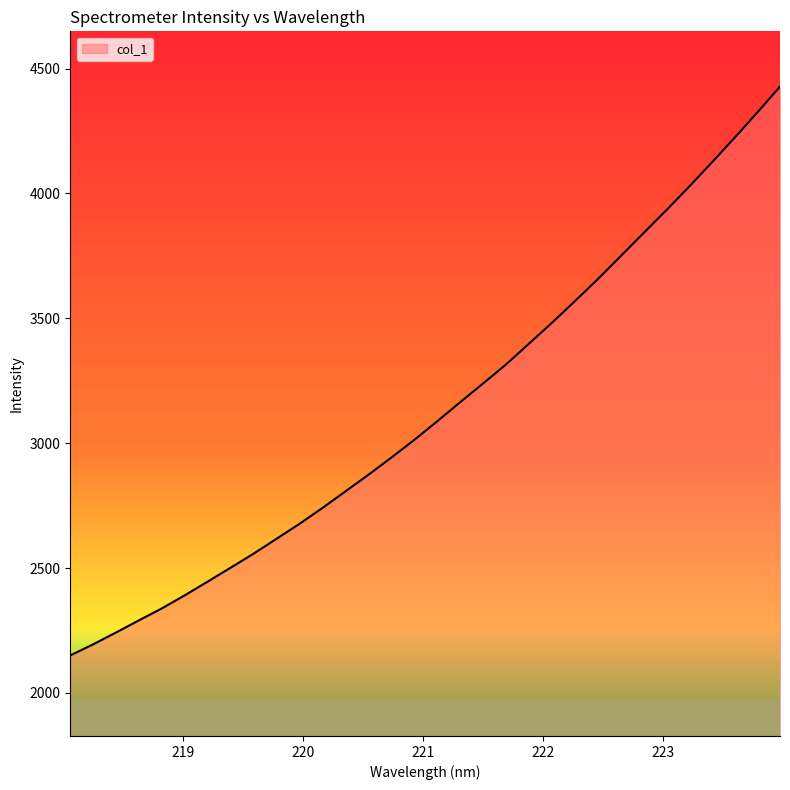

What is the minimum value shown in the chart?

2150.3